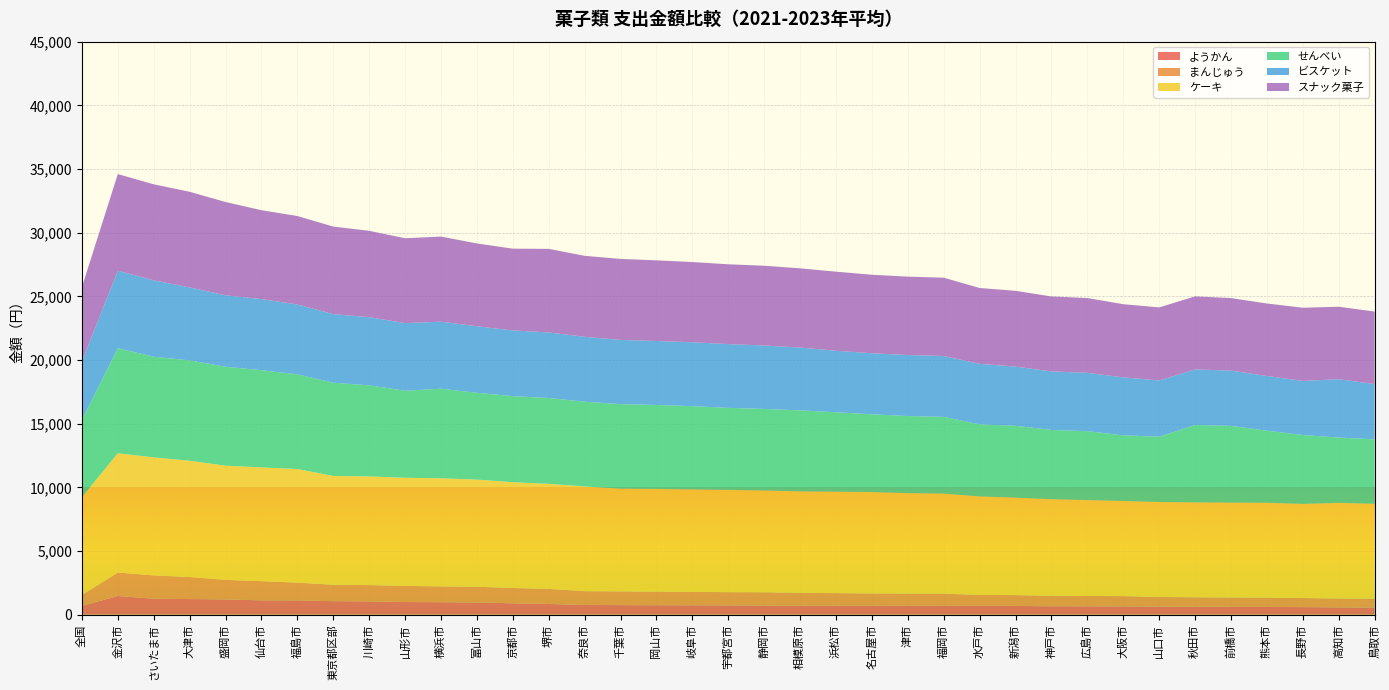

Reading left to right, extract all data points from this chart.

ようかん: 688	1466	1250	1225	1198	1124	1118	1060	1041	992	976	959	890	838	757	751	741	736	728	722	694	693	693	691	690	689	686	658	657	648	637	619	611	608	593	570	556
まんじゅう: 864	1839	1834	1731	1535	1505	1396	1287	1281	1265	1245	1233	1206	1186	1088	1077	1067	1052	1038	1037	1021	997	971	964	961	862	850	822	811	808	753	745	738	729	713	699	696
ケーキ: 7671	9370	9268	9132	8966	8936	8924	8545	8534	8491	8487	8415	8306	8252	8220	8069	8062	8044	8032	7992	7969	7968	7963	7890	7856	7734	7653	7587	7531	7469	7456	7455	7450	7449	7393	7508	7456
せんべい: 6066	8249	7907	7881	7771	7634	7437	7324	7150	6840	7037	6817	6759	6740	6660	6634	6598	6543	6441	6405	6359	6238	6108	6053	6028	5660	5642	5438	5411	5155	5130	6073	6028	5660	5411	5130	5060
ビスケット: 4592	6090	5995	5729	5611	5582	5486	5384	5355	5309	5261	5224	5162	5148	5095	5047	5025	5017	5009	4981	4936	4827	4793	4792	4775	4751	4649	4598	4583	4554	4415	4366	4342	4299	4246	4583	4342
スナック菓子: 5844	7587	7543	7514	7326	6984	6945	6877	6783	6664	6687	6505	6420	6564	6361	6360	6333	6301	6268	6264	6219	6213	6166	6158	6152	5959	5953	5886	5873	5748	5740	5737	5694	5692	5748	5694	5692